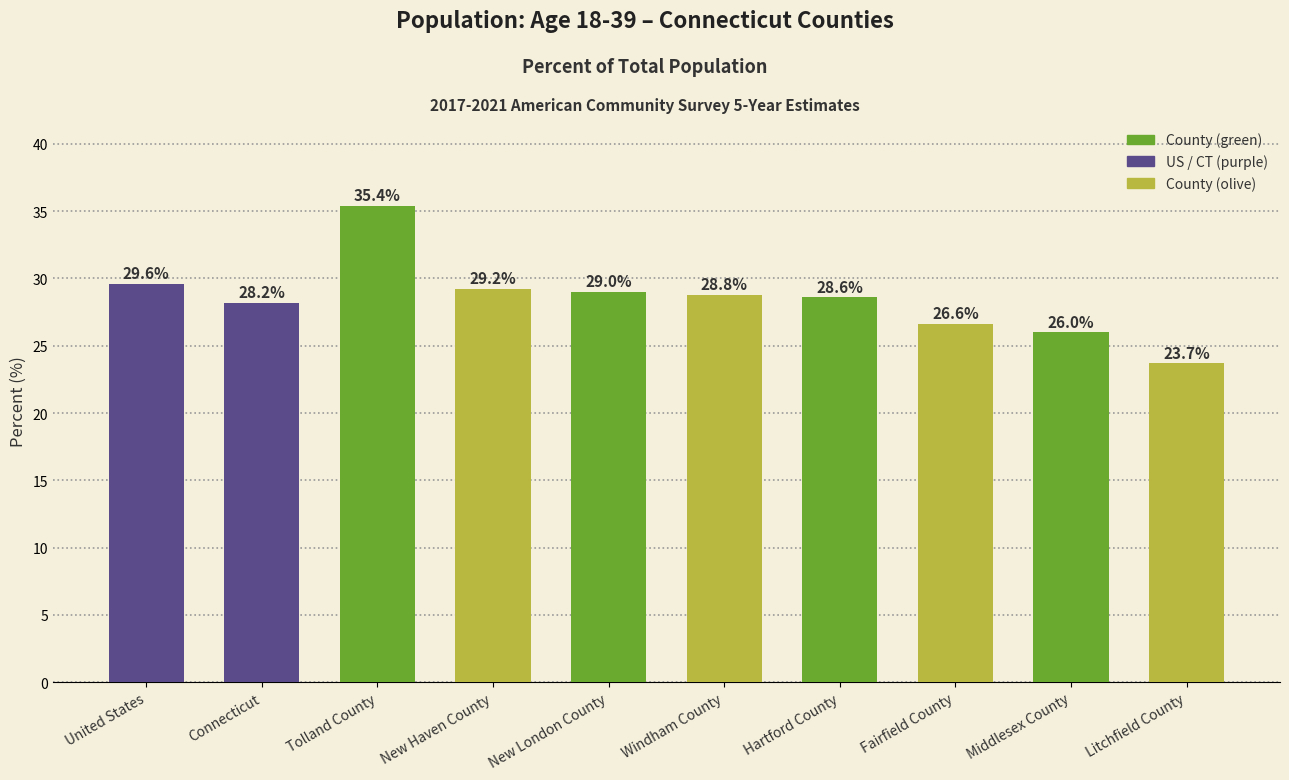

Reading left to right, transcribe all the data shown in this chart.

United States=29.6	Connecticut=28.2	Tolland County=35.4	New Haven County=29.2	New London County=29.0	Windham County=28.8	Hartford County=28.6	Fairfield County=26.6	Middlesex County=26.0	Litchfield County=23.7